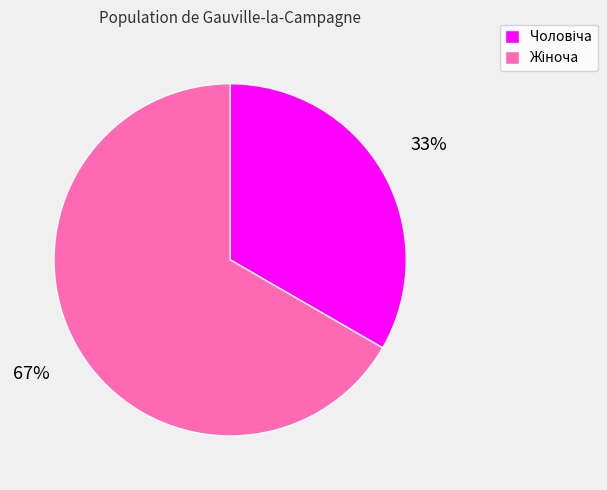

To the nearest percent, what is the average slice percentage?

50%